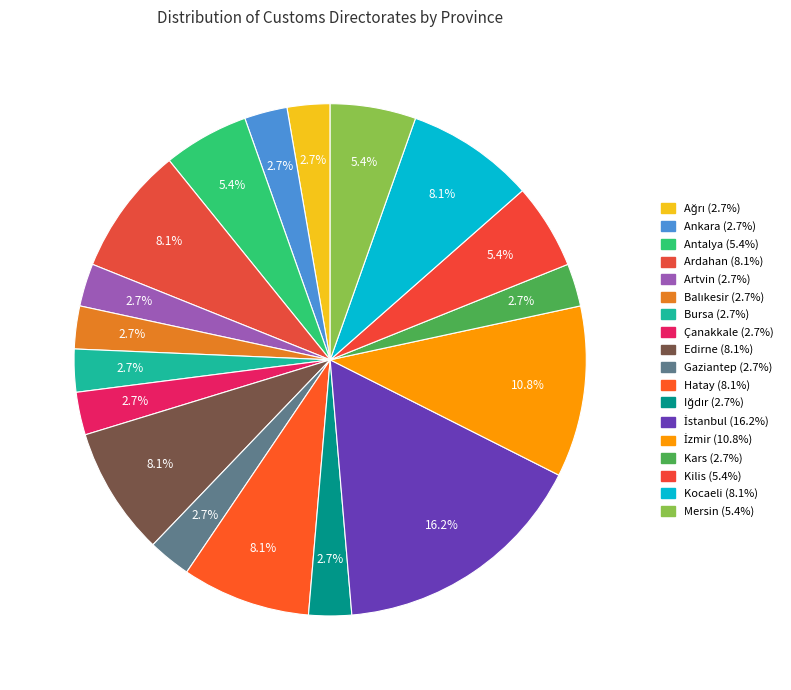

To the nearest percent, what percentage of the pie is Kilis?

5%